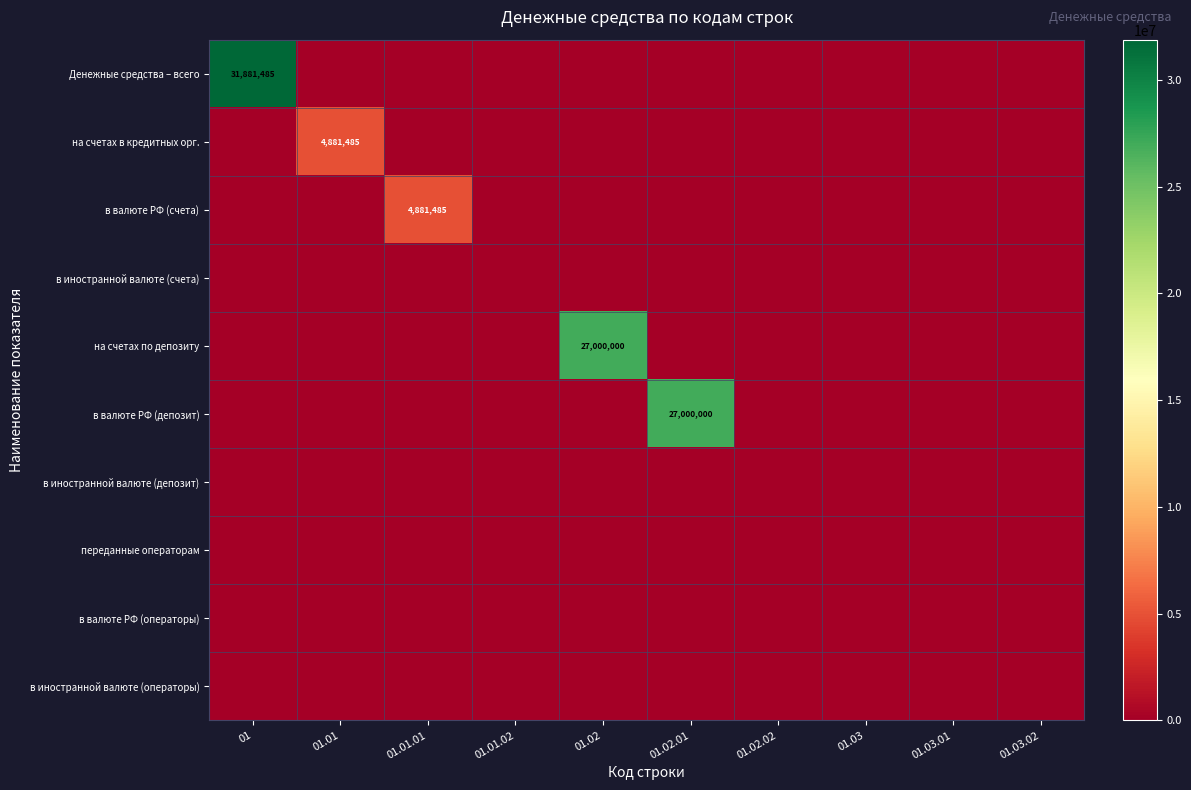

What is the total value across all series at 01.02?

27000000.0